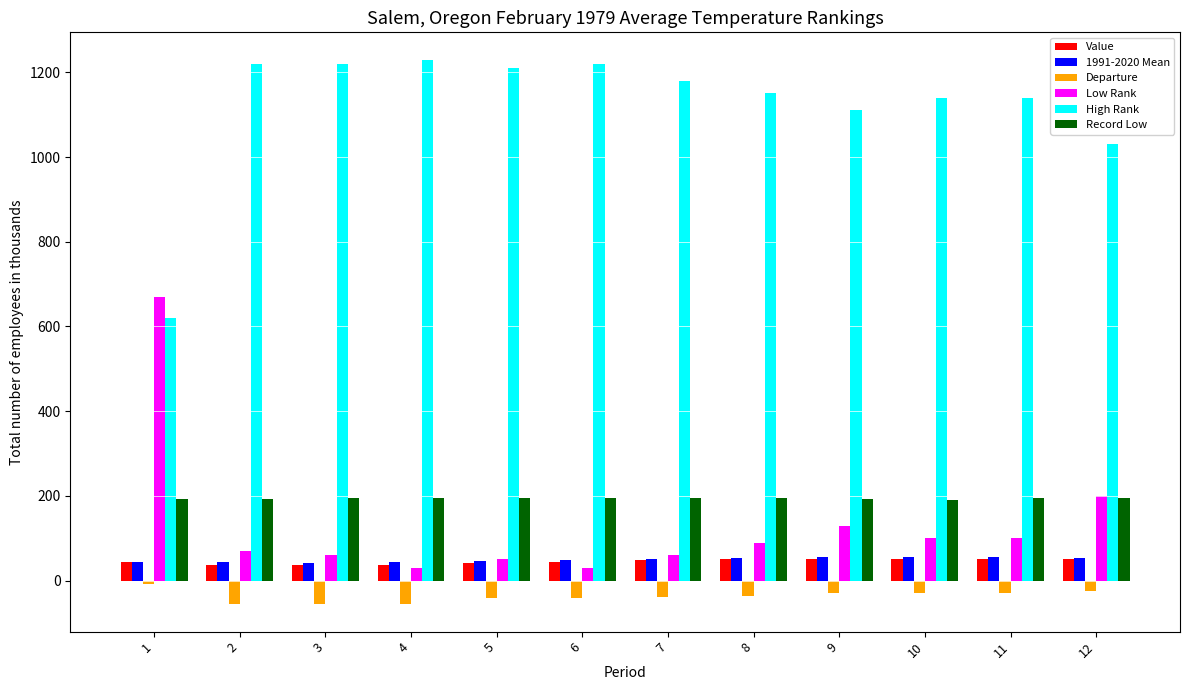

What are all the series names shown in the legend?

Value, 1991-2020 Mean, Departure, Low Rank, High Rank, Record Low